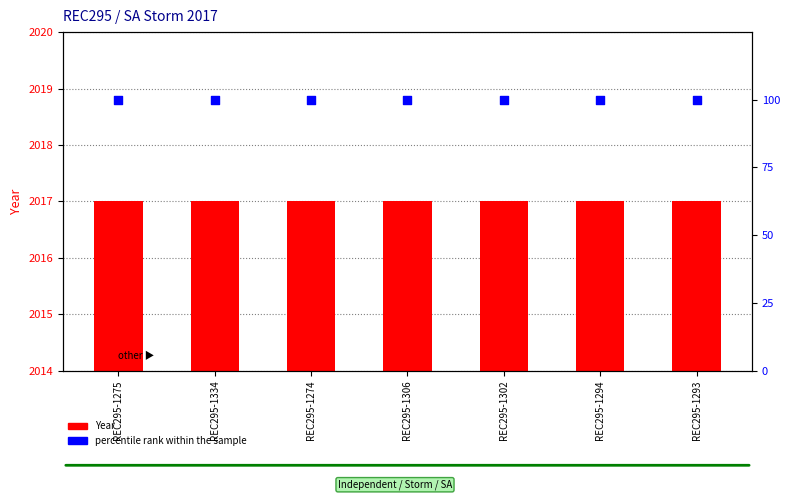

Which series reaches the minimum Y coordinate?

percentile rank within the sample